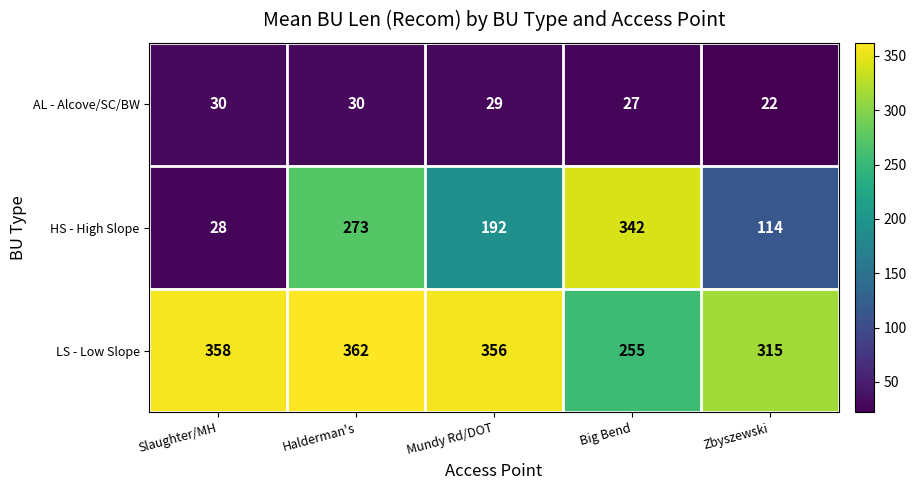

Reading left to right, list all the values displayed in this chart.

AL - Alcove/SC/BW: Slaughter/MH=30	Halderman's=30	Mundy Rd/DOT=29	Big Bend=27	Zbyszewski=22
HS - High Slope: Slaughter/MH=28	Halderman's=273	Mundy Rd/DOT=192	Big Bend=342	Zbyszewski=114
LS - Low Slope: Slaughter/MH=358	Halderman's=362	Mundy Rd/DOT=356	Big Bend=255	Zbyszewski=315